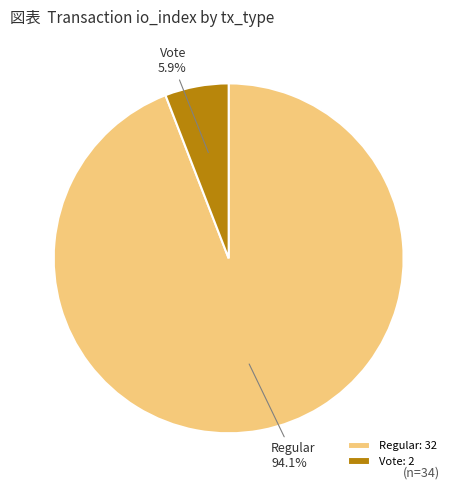

Rank the categories by value from highest to lowest.

Regular, Vote